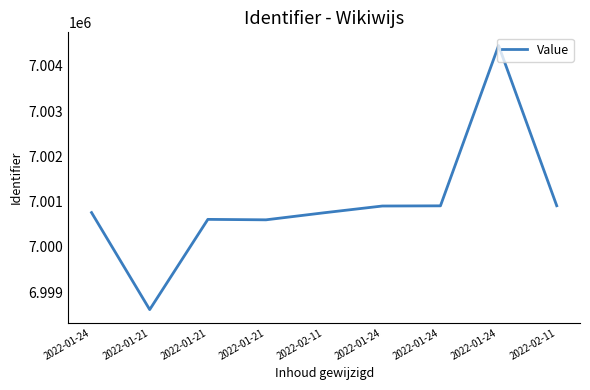

How many lines are shown in the chart?

1